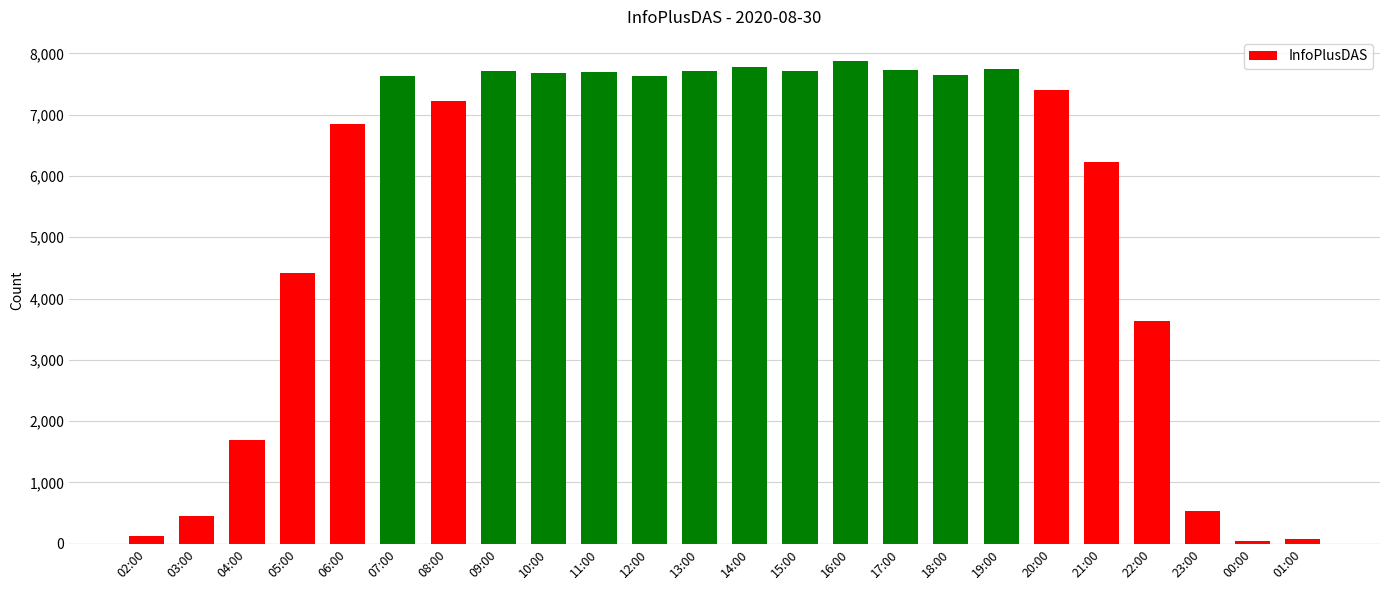

What is the maximum value shown in the chart?

7875